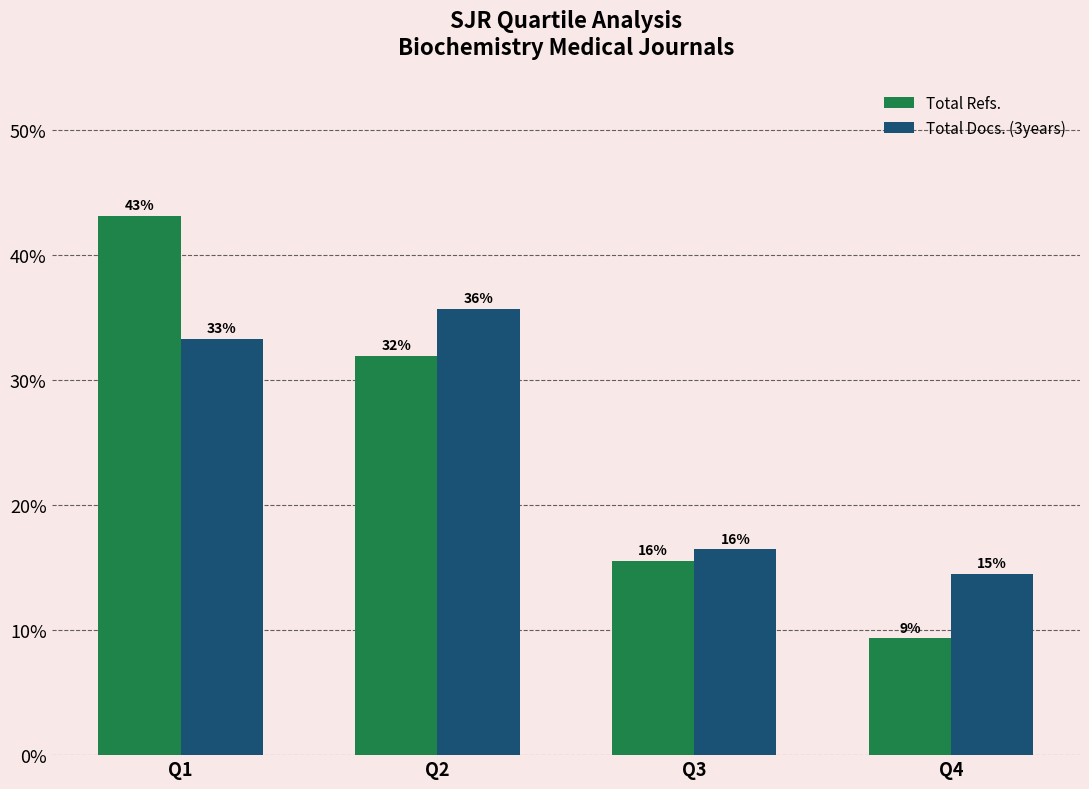

List the series in order of their peak value, highest first.

Total Refs., Total Docs. (3years)